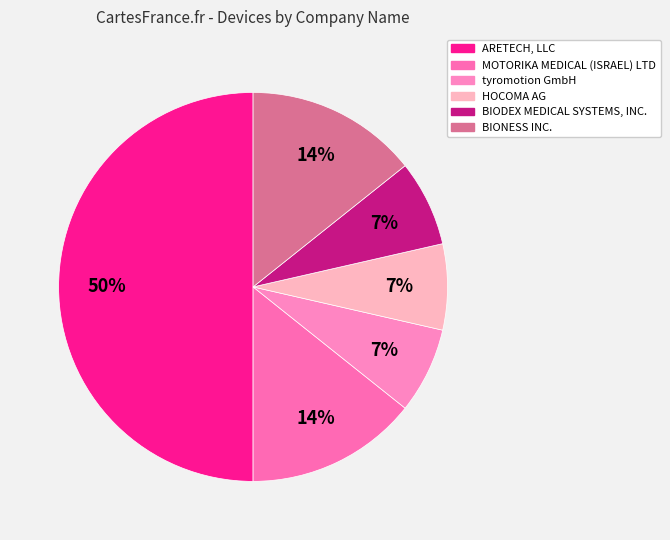

Is the sum of tyromotion GmbH and MOTORIKA MEDICAL (ISRAEL) LTD greater than half?

No